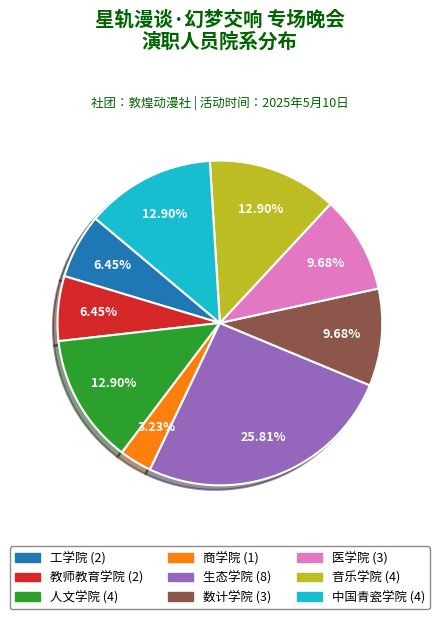

Combined, do 教师教育学院 and 商学院 account for over 50%?

No